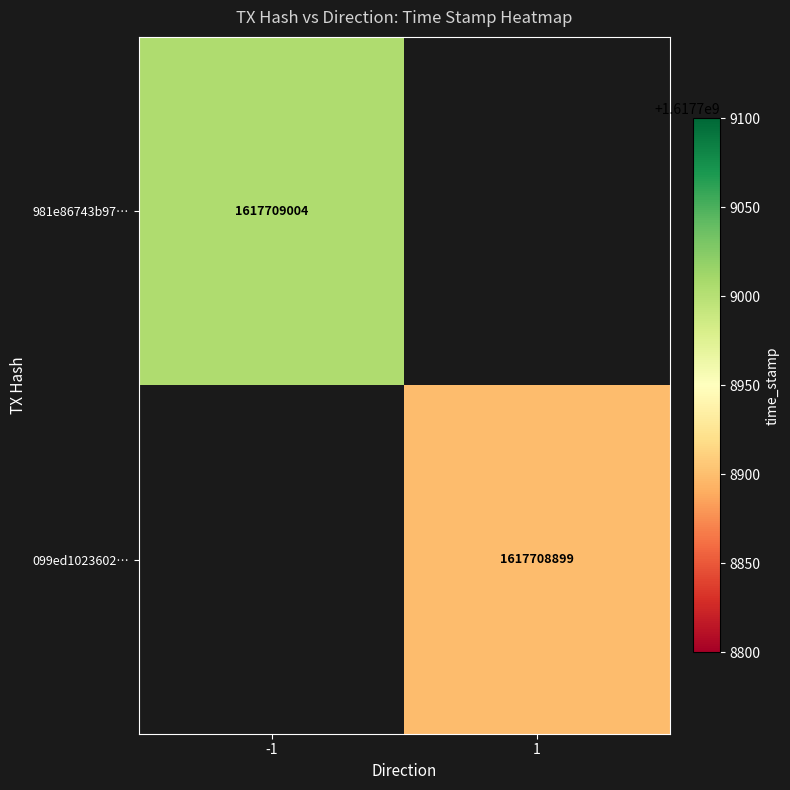

The value of 981e86743b97b8e08fcb0d4ca754c2368cf943c at time_stamp is 1617709004. True or false?

True